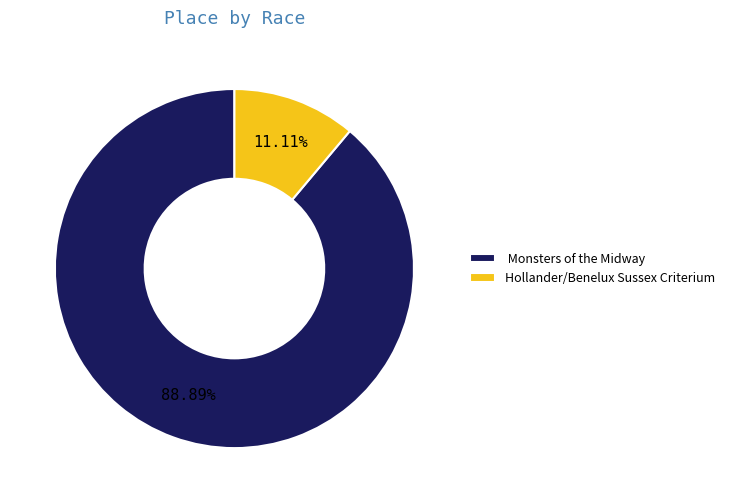

Between Monsters of the Midway and Hollander/Benelux Sussex Criterium, which is larger?

Monsters of the Midway